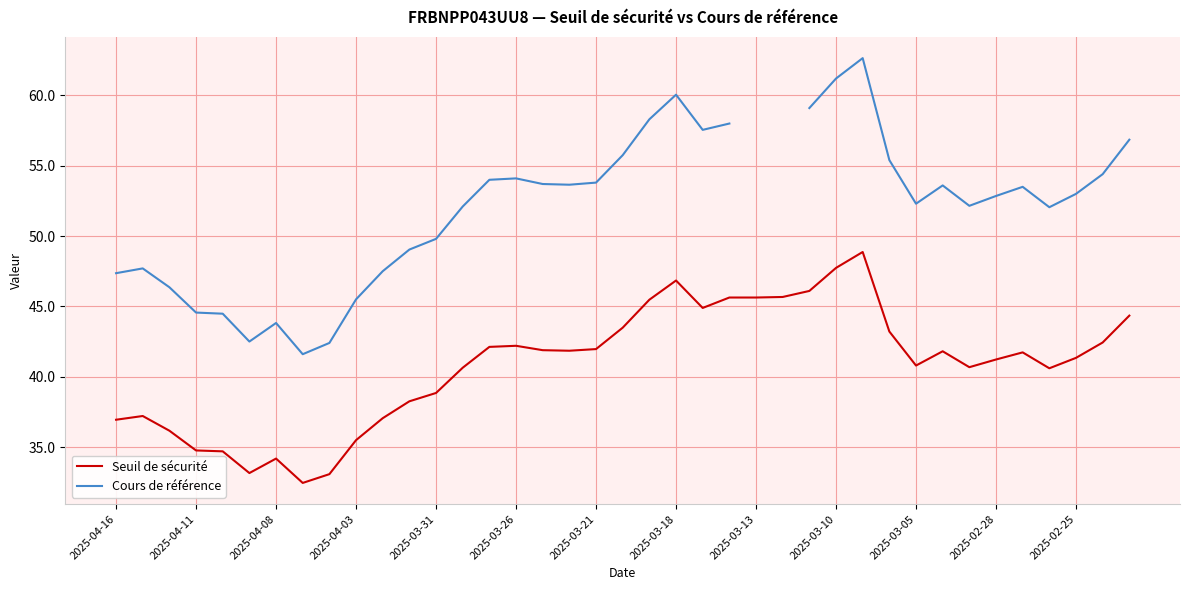

What is the lowest value of the Seuil de sécurité series?

32.4